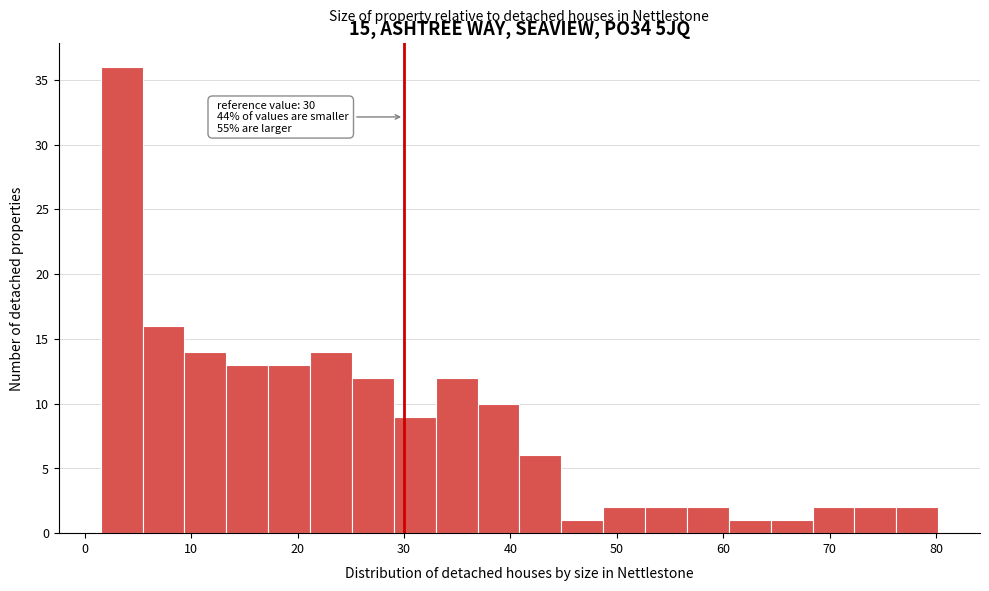

Read against the x-axis, roughly where is the centre of the tallest bar?

3